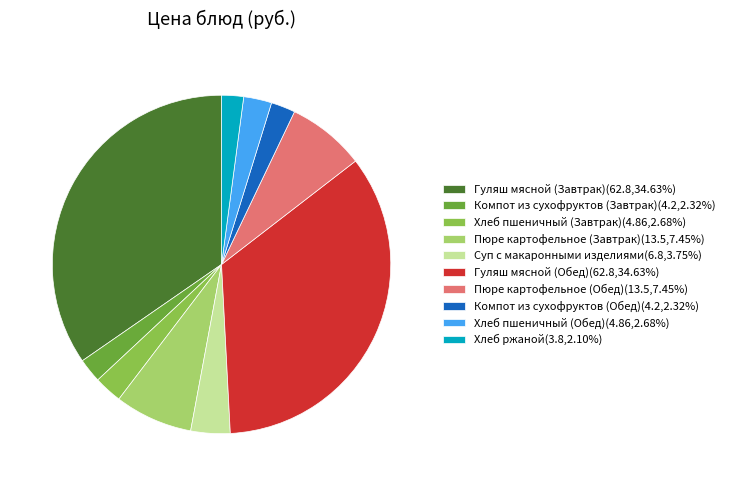

Do Хлеб пшеничный (Обед) and Пюре картофельное (Завтрак) together represent more than half of the pie?

No